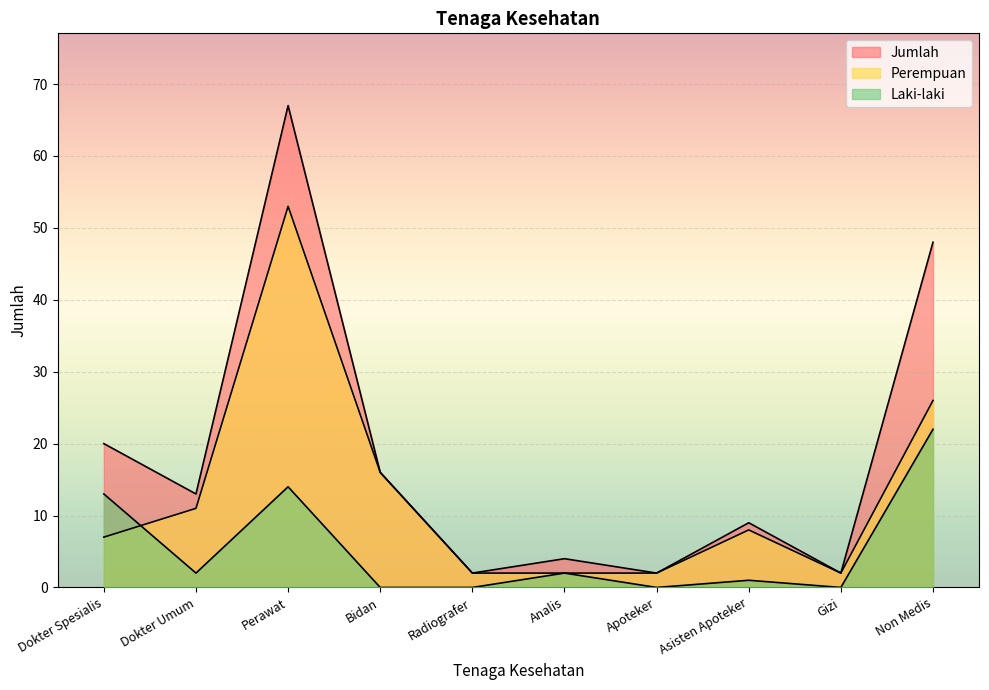

Rank the categories by Perempuan value from highest to lowest.

Perawat, Non Medis, Bidan, Dokter Umum, Asisten Apoteker, Dokter Spesialis, Radiografer, Analis, Apoteker, Gizi